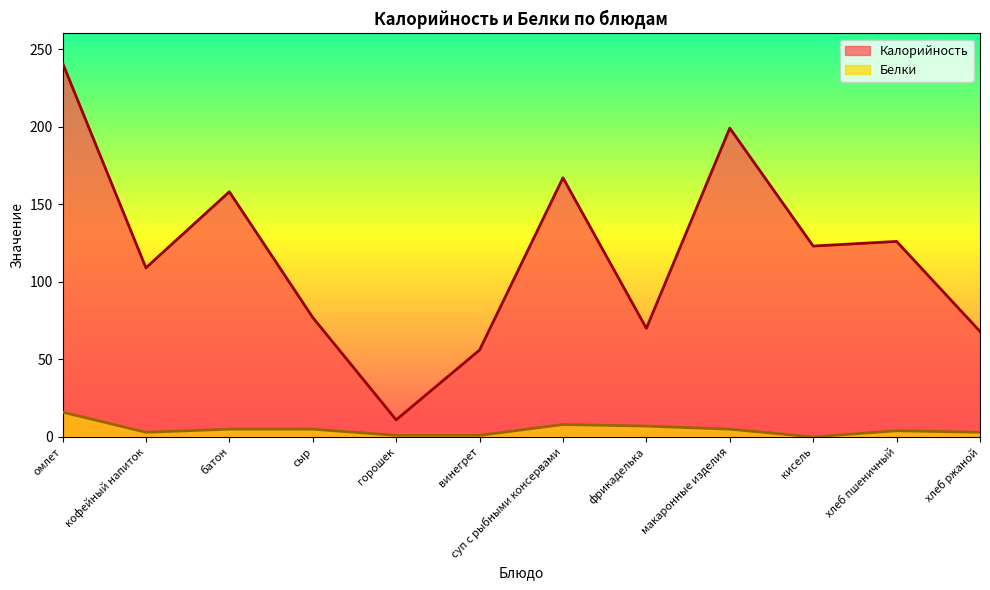

How many data points in Калорийность are less than 123?

6